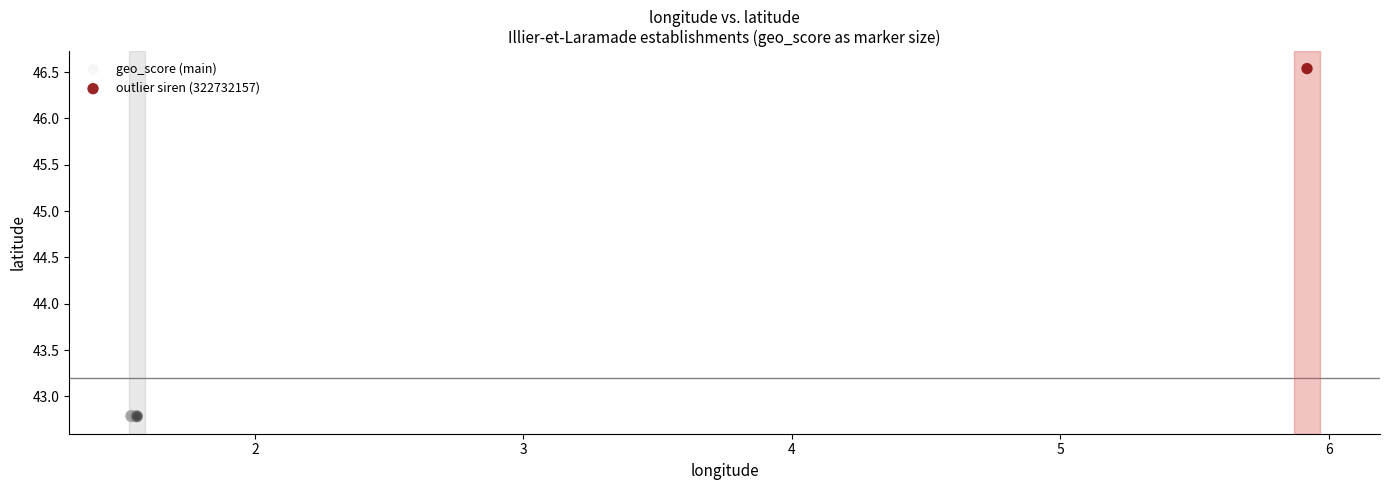

What are all the series names shown in the legend?

geo_score (main), outlier siren (322732157)